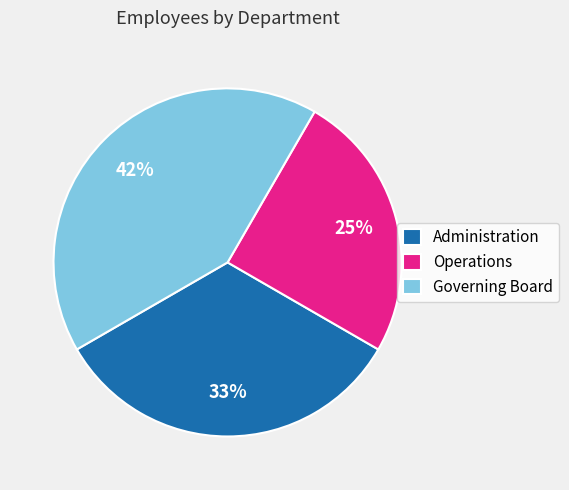

To the nearest percent, what is the combined percentage of Operations and Administration?

58%